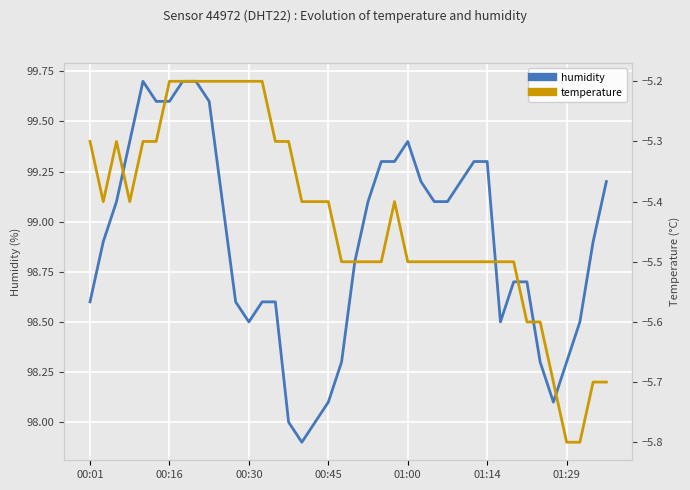

The humidity series shows 143.1 at 00:45. True or false?

False